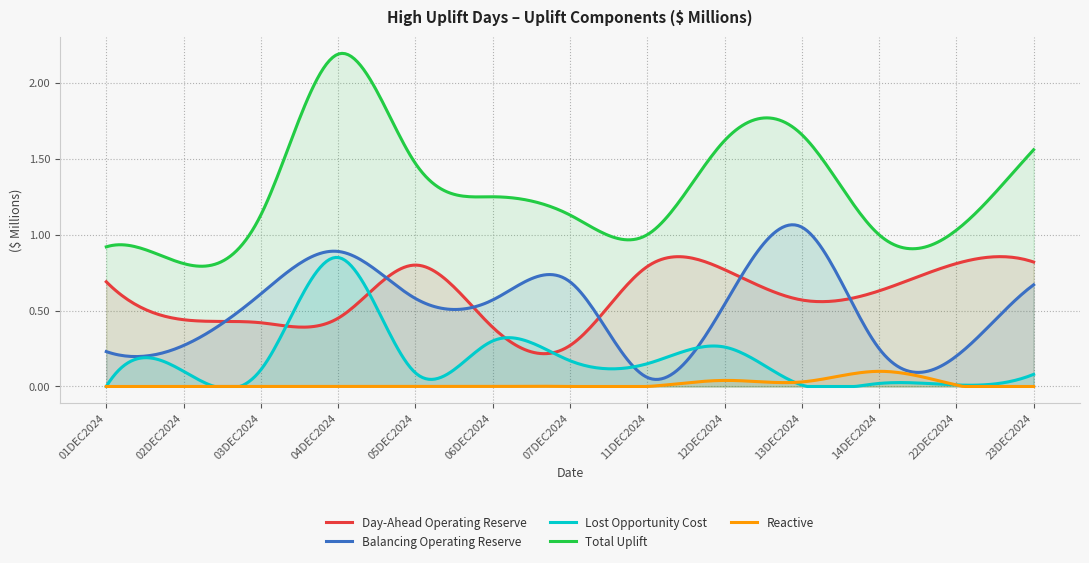

Which series has the largest total across all categories?

Total Uplift